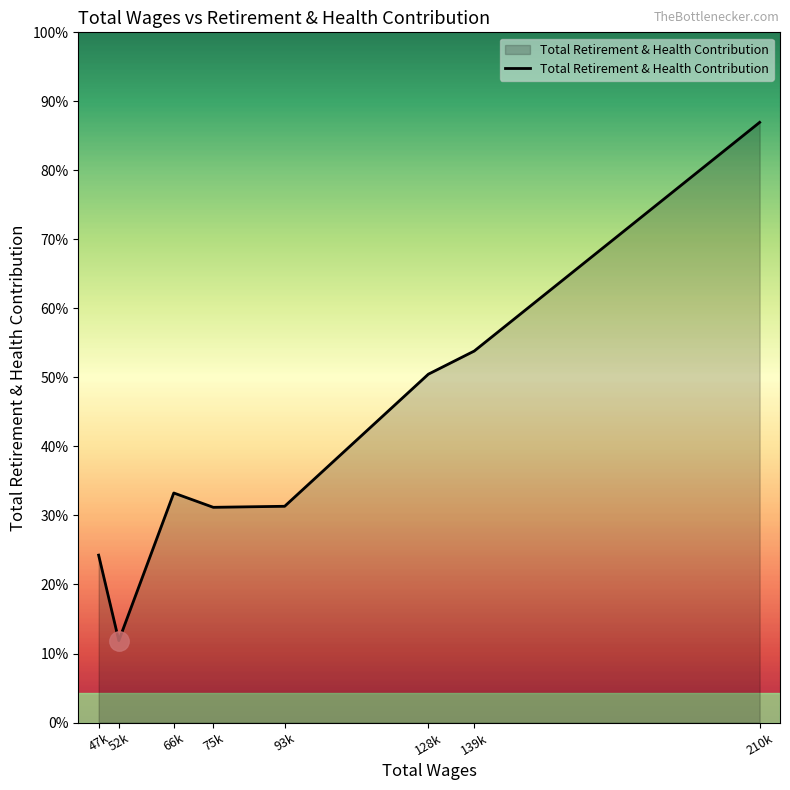

Is this an area chart (filled region under the line)?

Yes